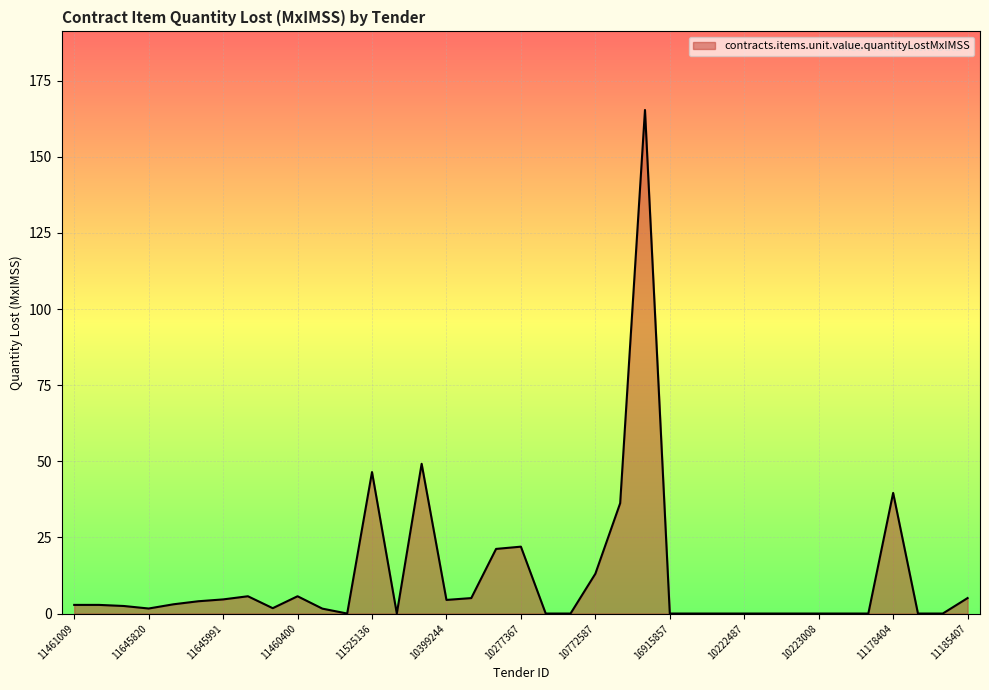

What is the difference between the maximum and minimum values?

165.4